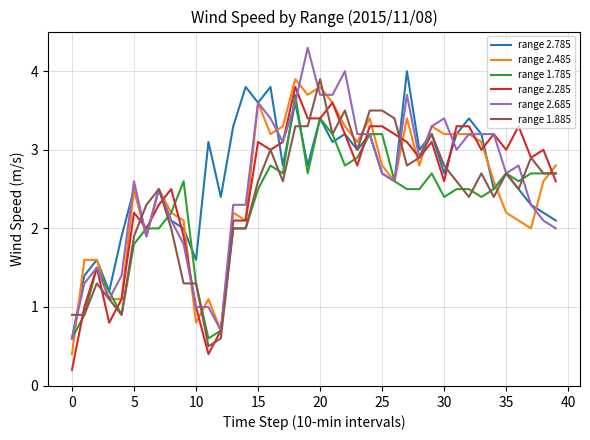

True or false: range 1.785 and range 2.785 cross at least once.

True